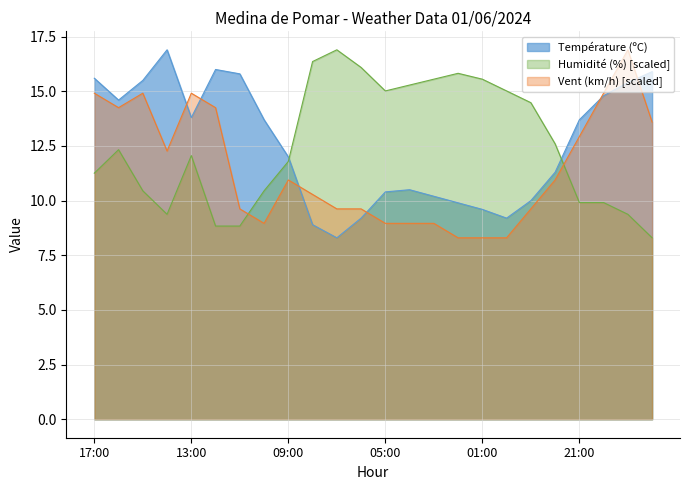

The value of Humidité (%) at 12:00 is 12.8. True or false?

False